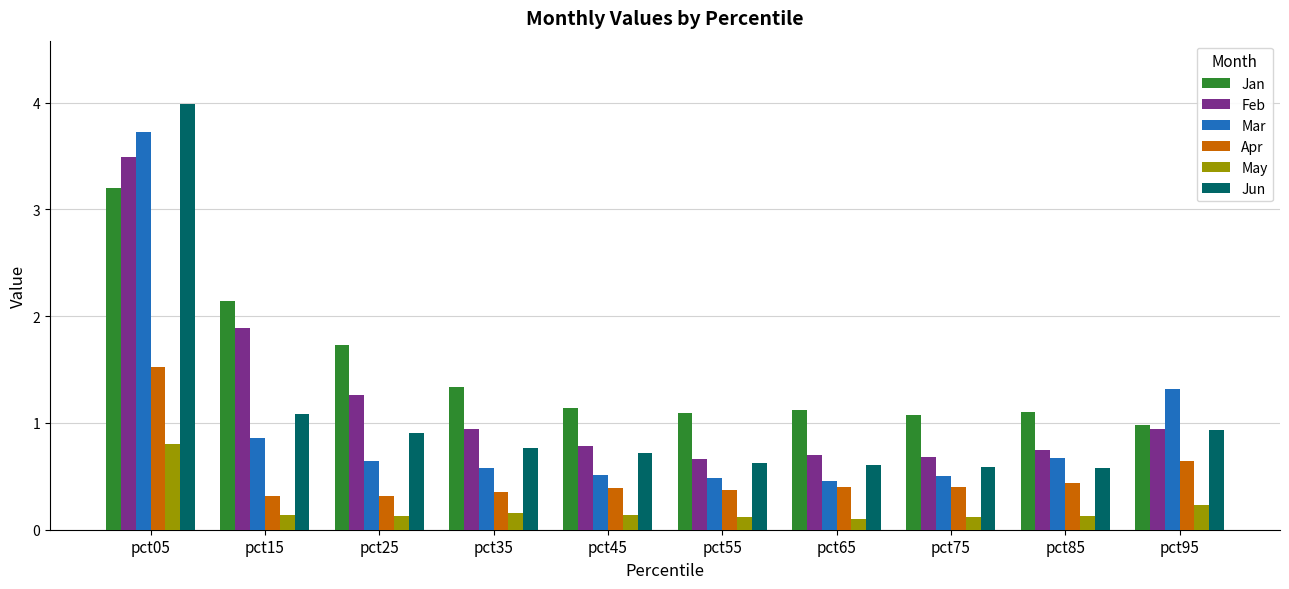

What is the difference between the May values at pct65 and pct95?

0.1